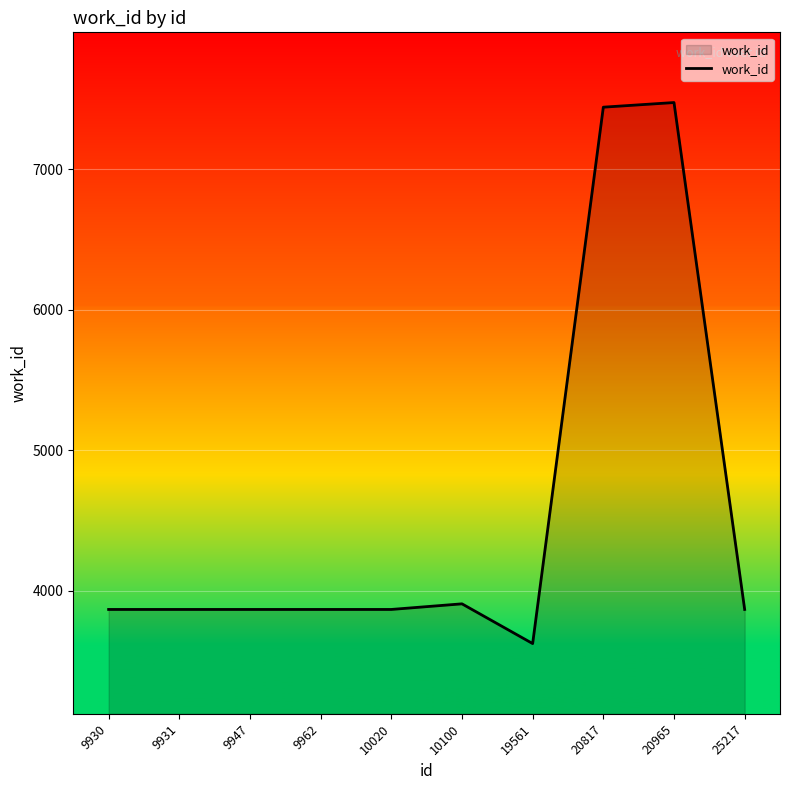

How many distinct data groups are displayed?

1